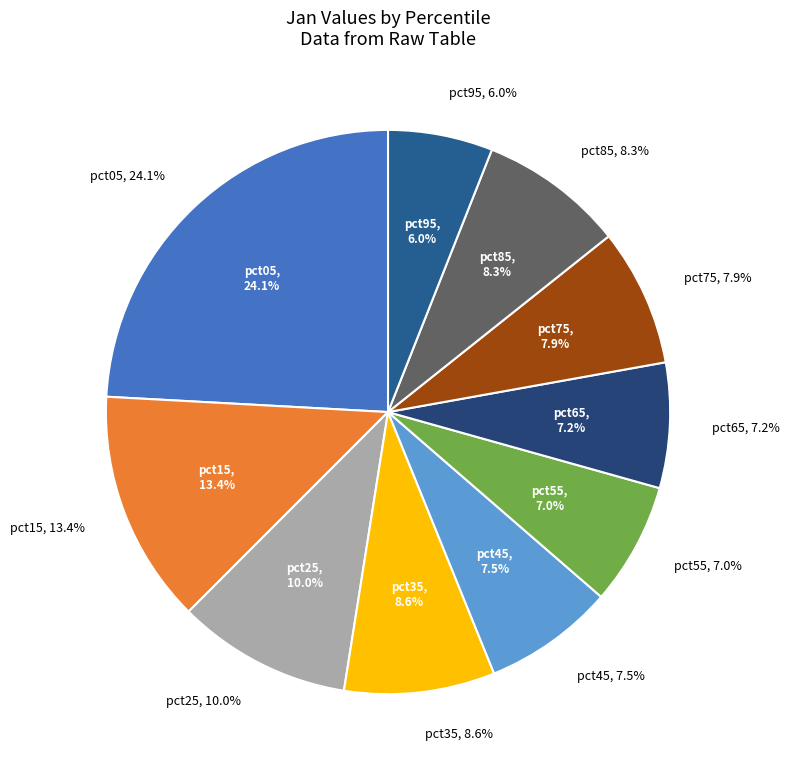

Which slice is the largest?

pct05